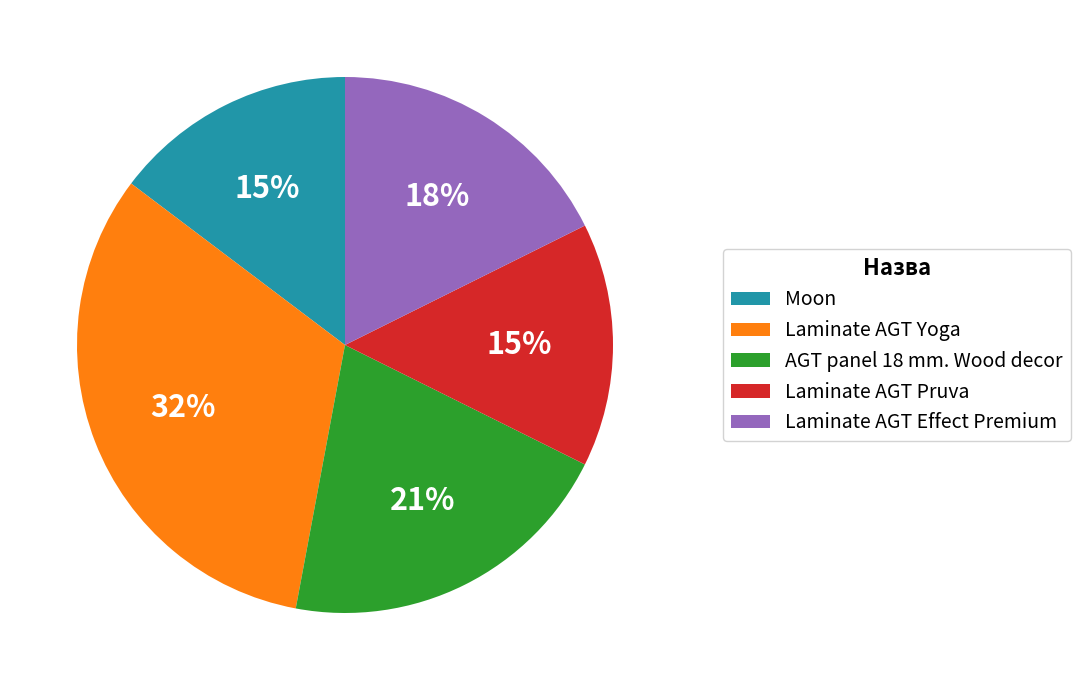

Which category has the biggest portion of the pie?

Laminate AGT Yoga